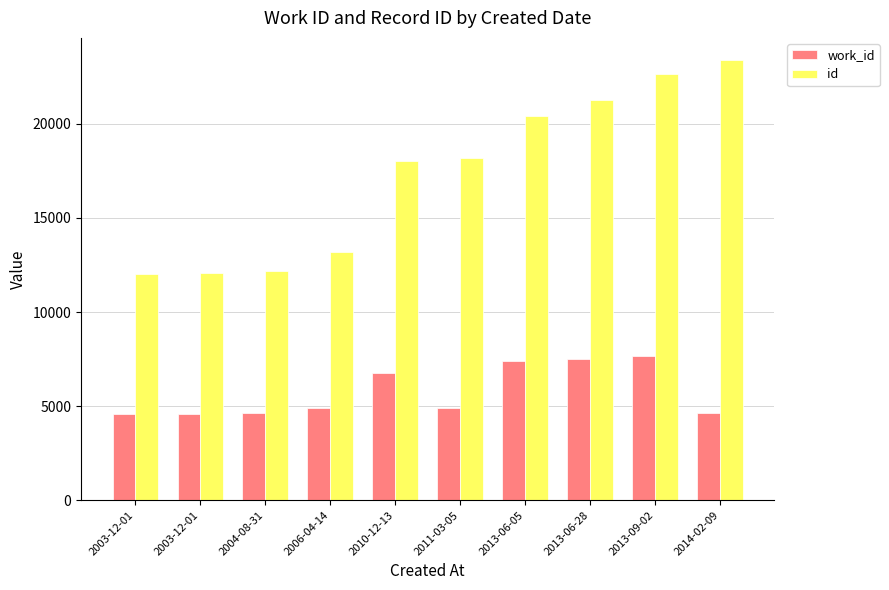

Which has a higher value, 2014-02-09 or 2010-12-13?

2010-12-13